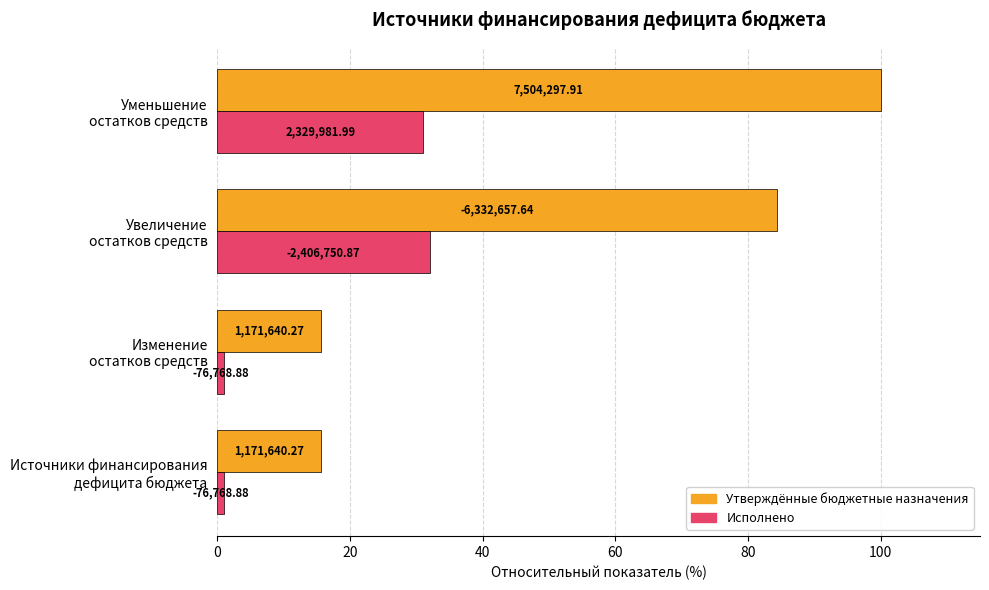

What is the value of the Утверждённые бюджетные назначения bar at the 3rd from the left?

84.4